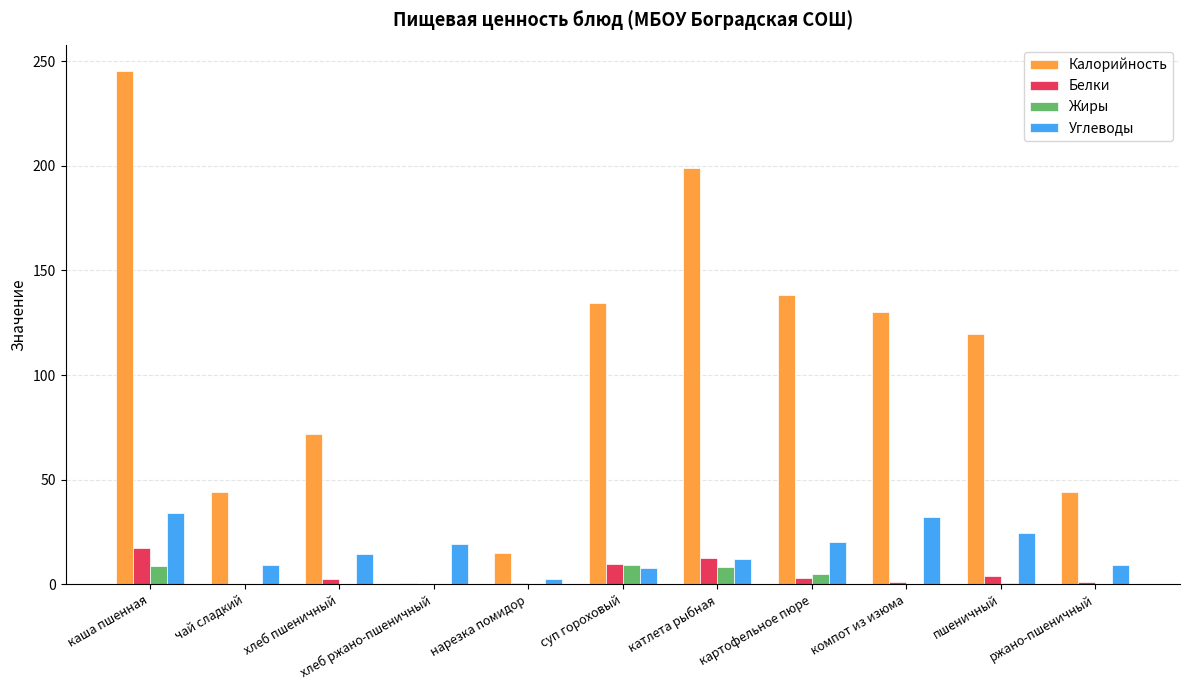

What is the sum of all Калорийность values?

1141.6